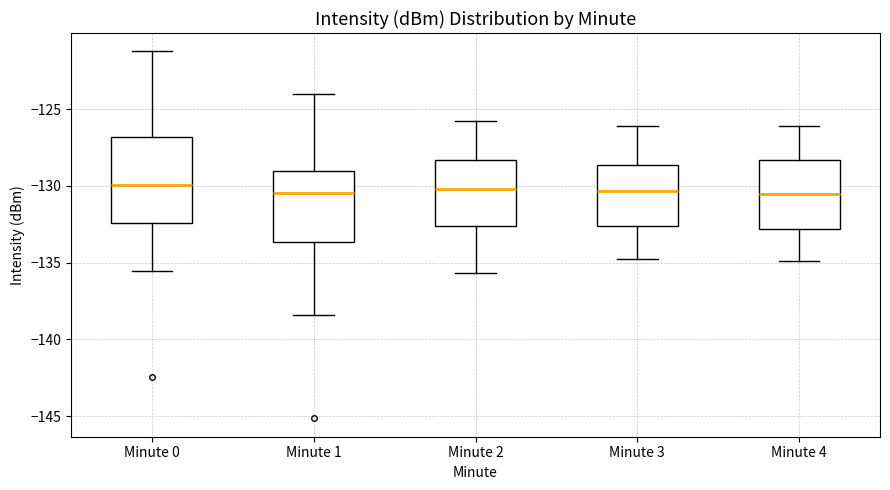

Reading left to right, read every box against the y-axis: the position of its median line, the range the box covers, and the ends of its whiskers. The values are not printed on the chart, so give them approximately, as read against the axis.

Minute 0: median -130.0, box -132.5 to -127.0, whiskers -135.5 to -121.0
Minute 1: median -130.5, box -133.5 to -129.0, whiskers -138.5 to -124.0
Minute 2: median -130.0, box -132.5 to -128.5, whiskers -135.5 to -126.0
Minute 3: median -130.5, box -132.5 to -128.5, whiskers -135.0 to -126.0
Minute 4: median -130.5, box -133.0 to -128.5, whiskers -135.0 to -126.0